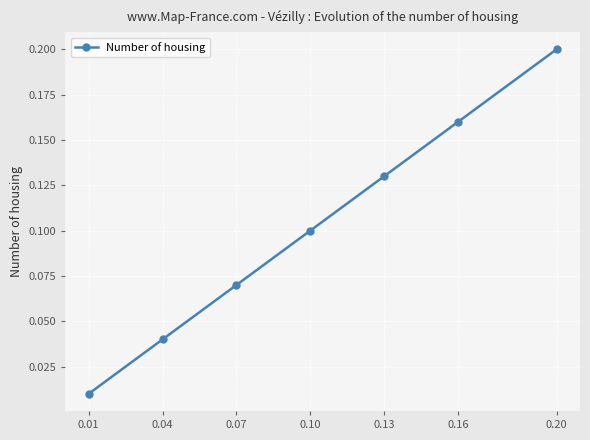

Count the number of categories in the chart.

7